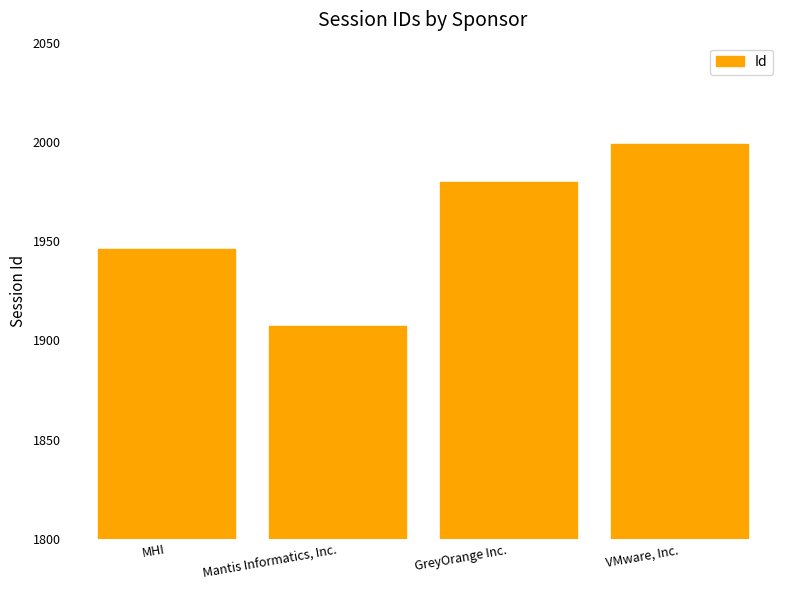

True or false: the data shows 2719 at GreyOrange Inc..

False